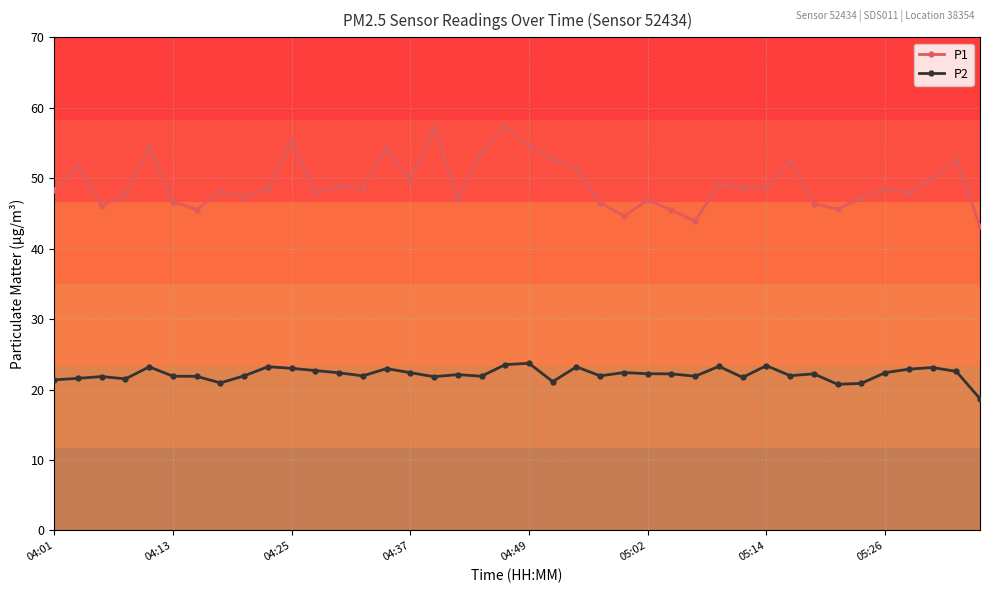

What is the minimum value shown in the chart?

18.7